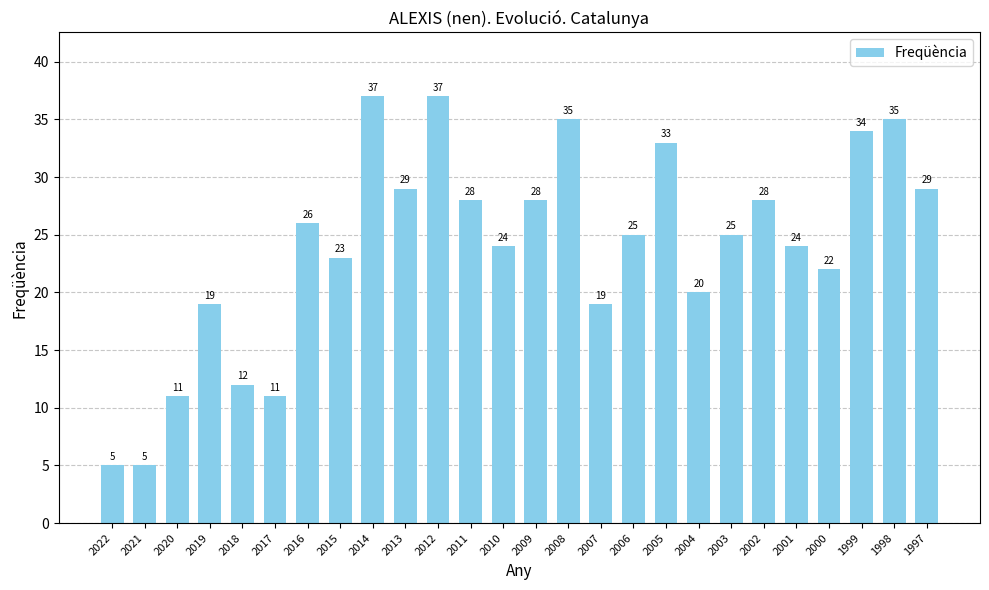

What is the difference between the second highest and second lowest values?

32